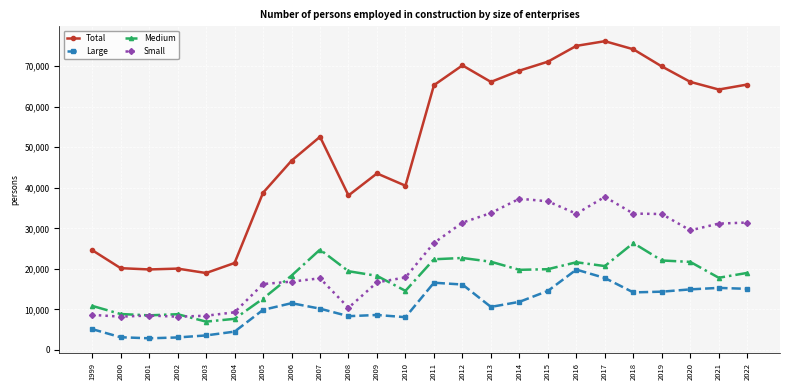

What is the spread (max minus min) of values at 2021?

48962